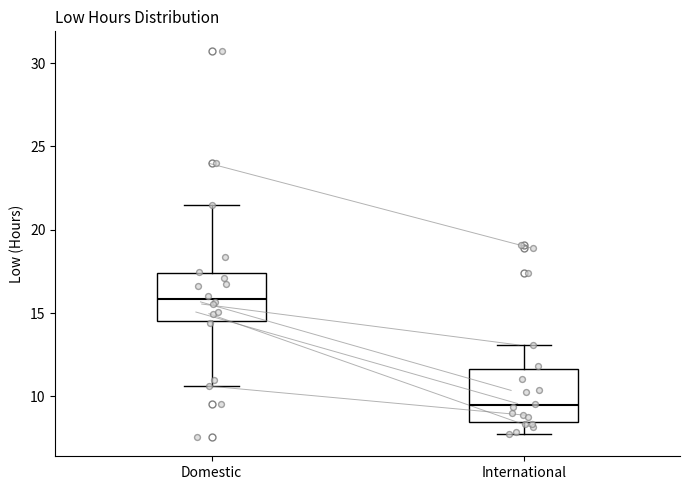

Which box is the tallest, from its lower edge to its upper edge?

International